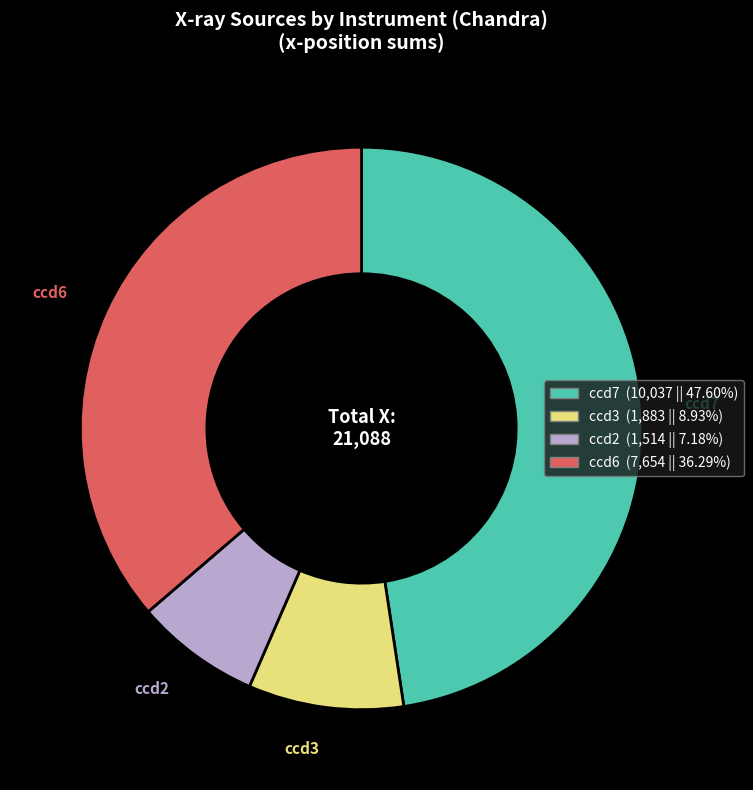

Is there any slice that represents more than half of the pie?

No